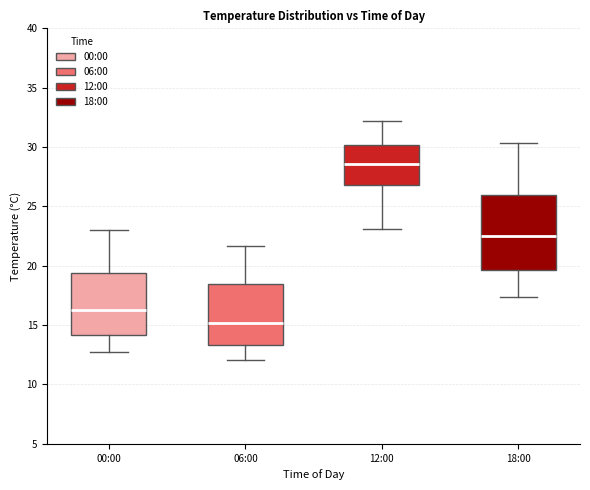

Which box's median line is the highest?

12:00